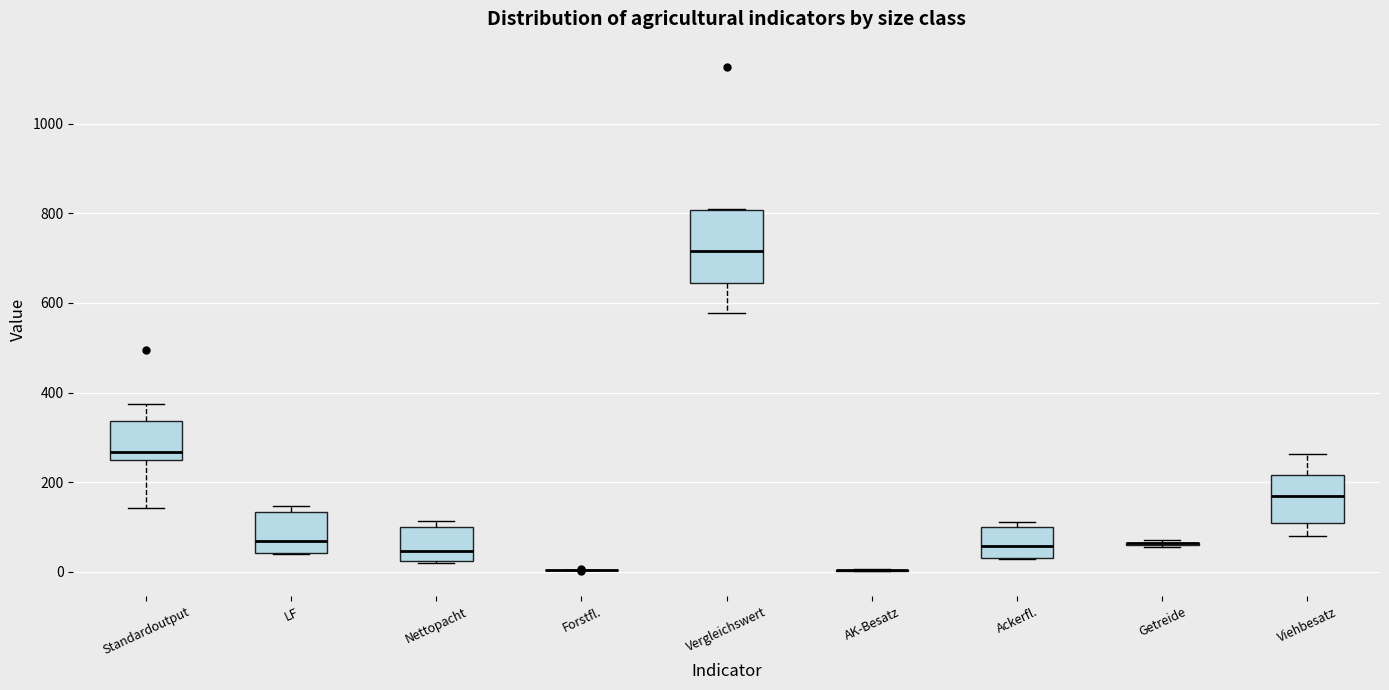

Where is the upper edge of the box for Ackerfl. on the y-axis? The values are not printed on the chart, so give them approximately, as read against the axis.

100